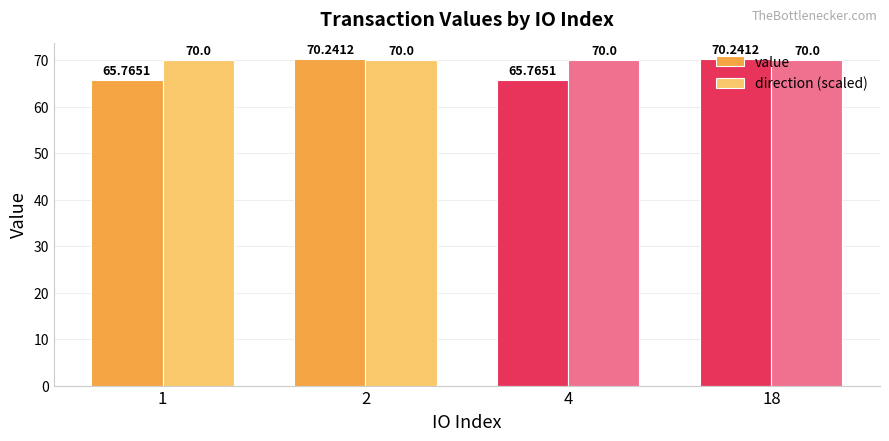

What is the value of the direction (scaled) bar at the 3rd from the left?

70.0